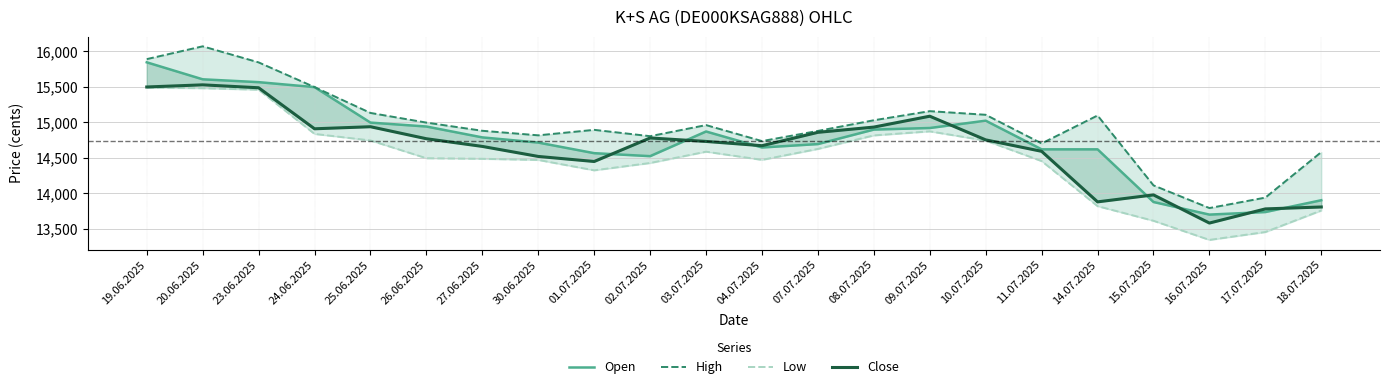

How many series are shown in this chart?

4